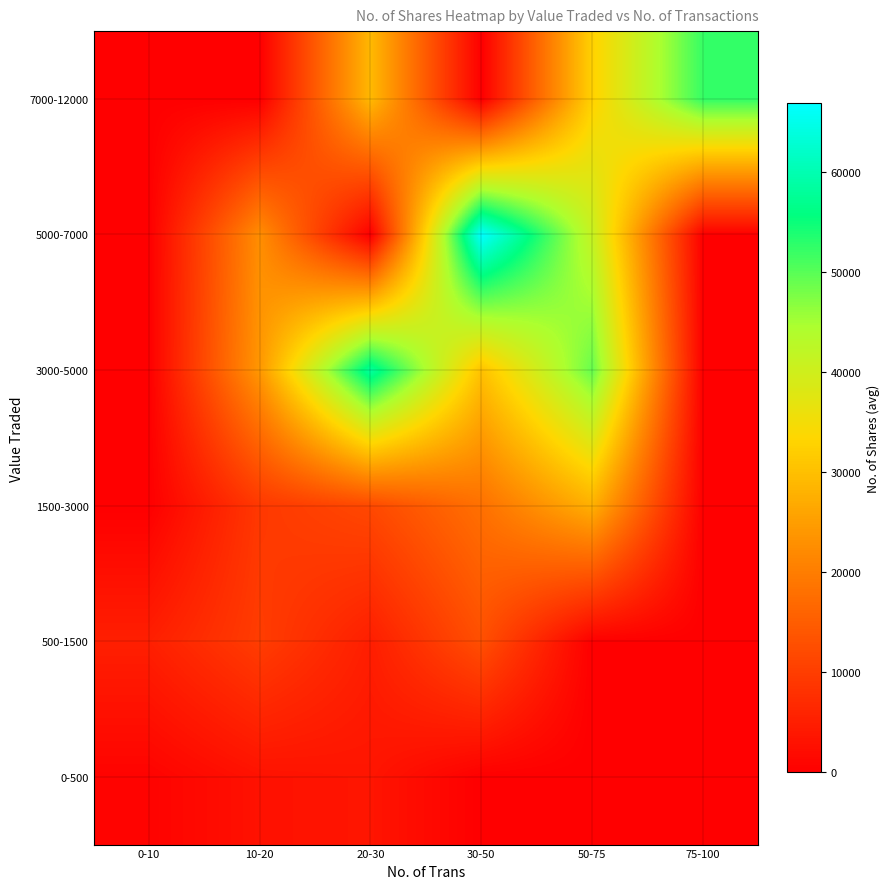

Reading left to right, what are all the values shown in this chart?

0-500: 0-10=571.7	10-20=2977.5	20-30=3500.0	30-50=0.0	50-75=0.0	75-100=0.0
500-1500: 0-10=5177.0	10-20=9903.8	20-30=4950.0	30-50=12821.0	50-75=0.0	75-100=0.0
1500-3000: 0-10=0.0	10-20=9200.0	20-30=11757.0	30-50=18020.5	50-75=27560.0	75-100=0.0
3000-5000: 0-10=0.0	10-20=24117.0	20-30=58402.0	30-50=30178.7	50-75=49093.0	75-100=0.0
5000-7000: 0-10=0.0	10-20=22689.0	20-30=0.0	30-50=66823.5	50-75=41129.2	75-100=0.0
7000-12000: 0-10=0.0	10-20=0.0	20-30=28978.5	30-50=0.0	50-75=32656.0	75-100=52247.0